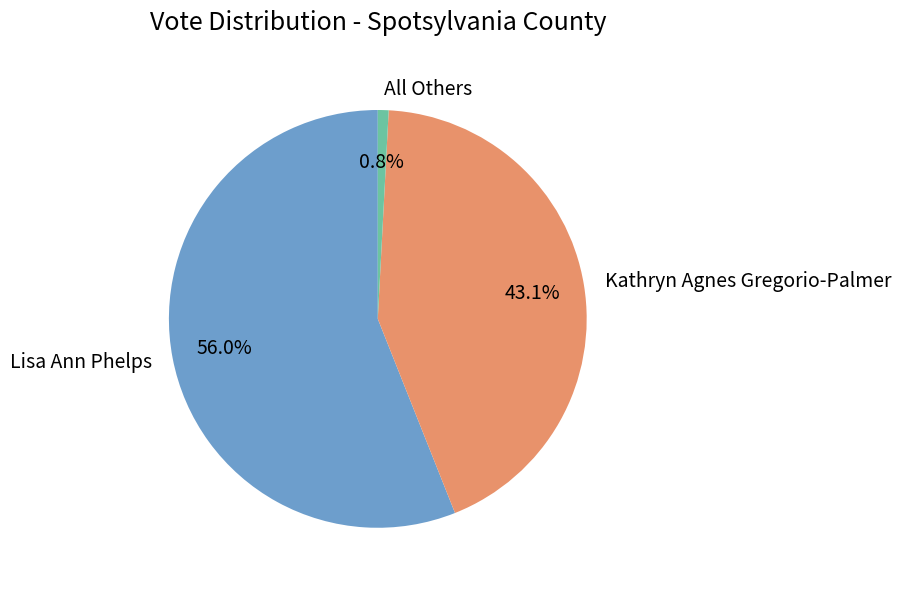

Which slice represents more than half of the pie?

Lisa Ann Phelps